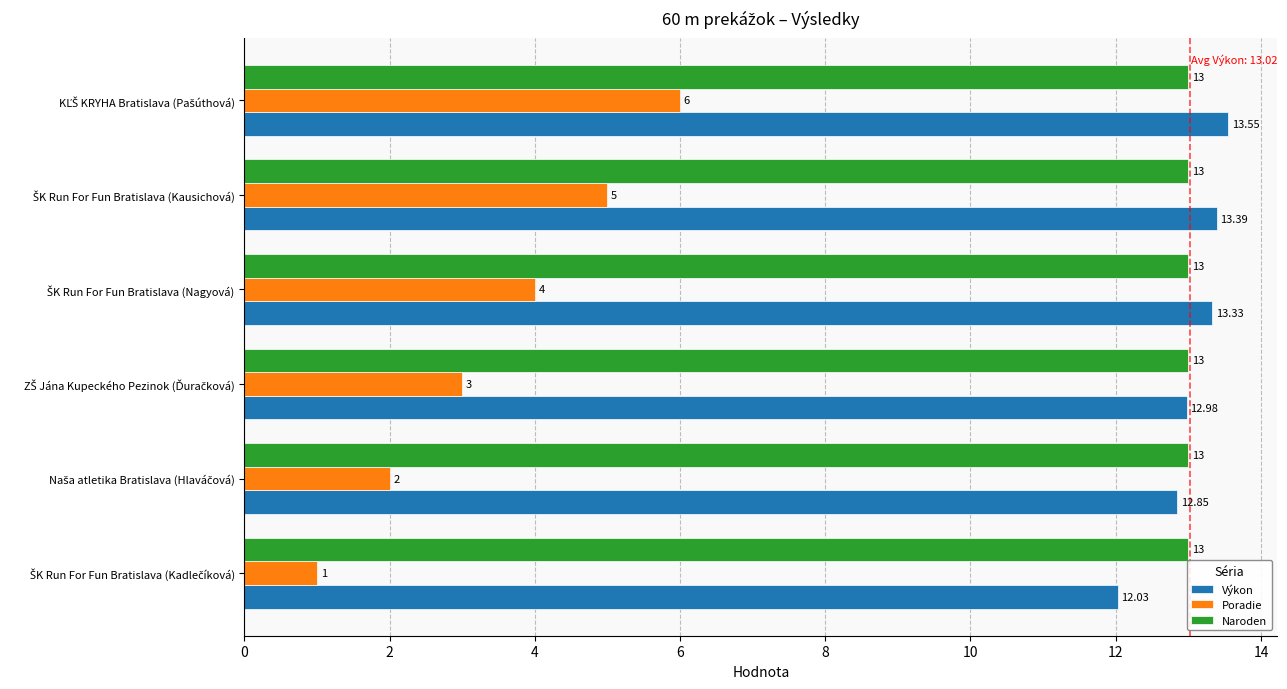

What is the average value of the Výkon series?

13.0